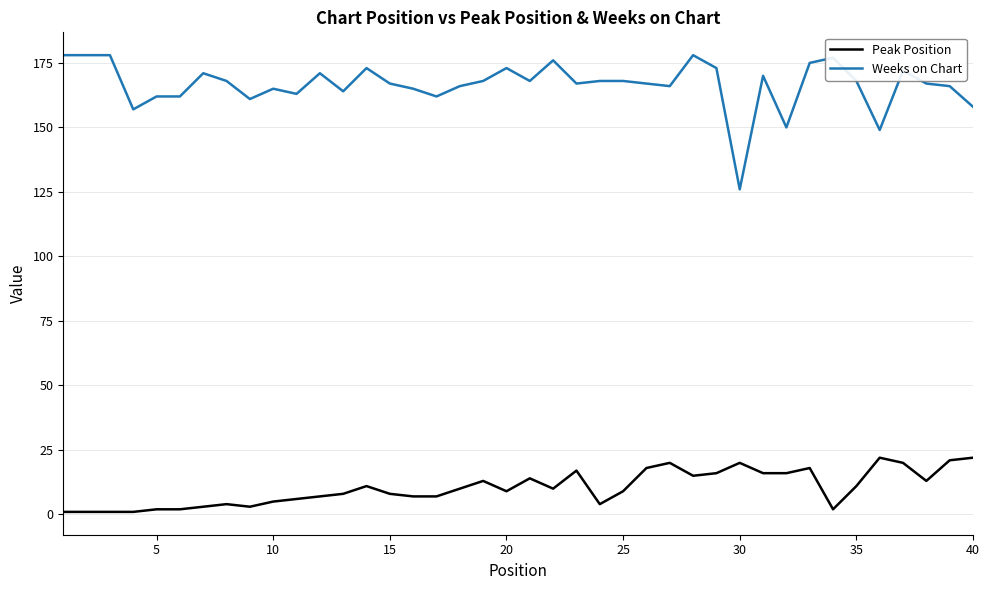

What is the highest value of the Weeks on Chart series?

178